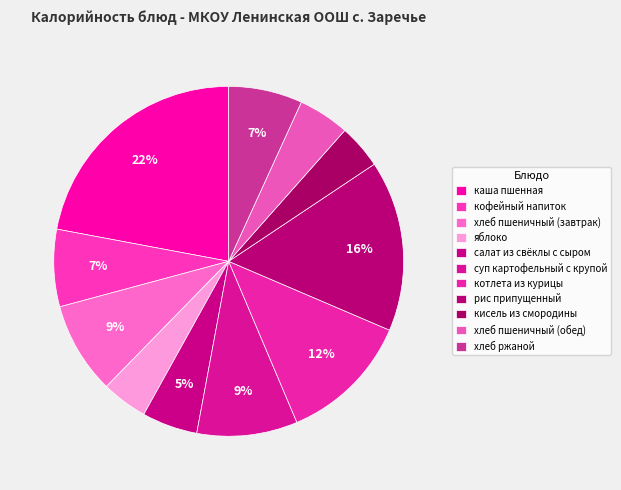

Does хлеб ржаной represent more than half of the total?

No